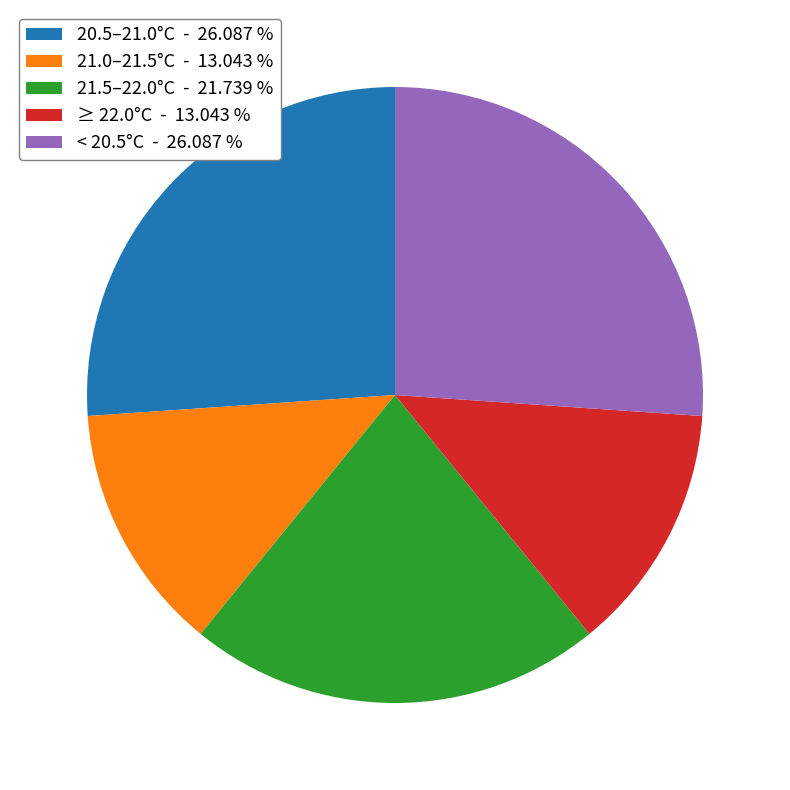

How many segments does this pie chart have?

5